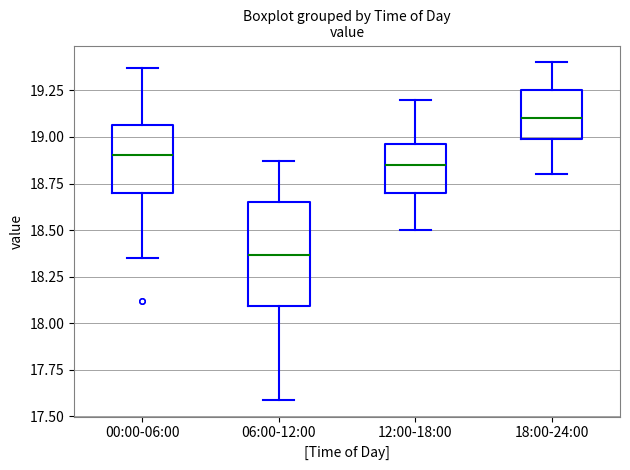

Where does the median line of the box for 06:00-12:00 sit on the y-axis? The values are not printed on the chart, so give them approximately, as read against the axis.

18.35